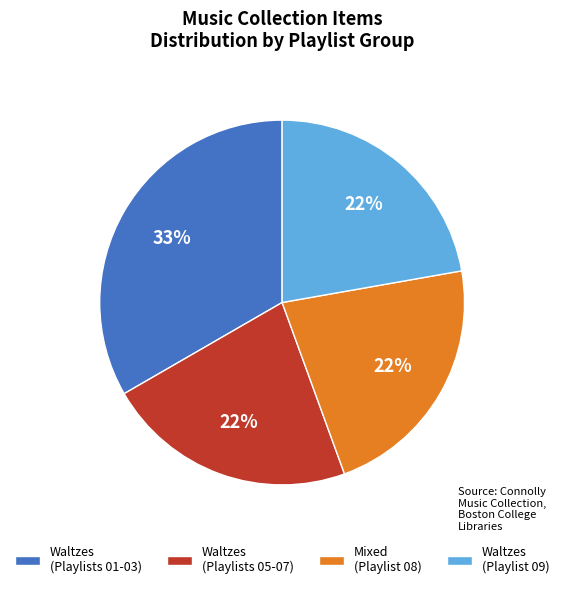

Which category has the biggest portion of the pie?

Waltzes (Playlists 01-03)